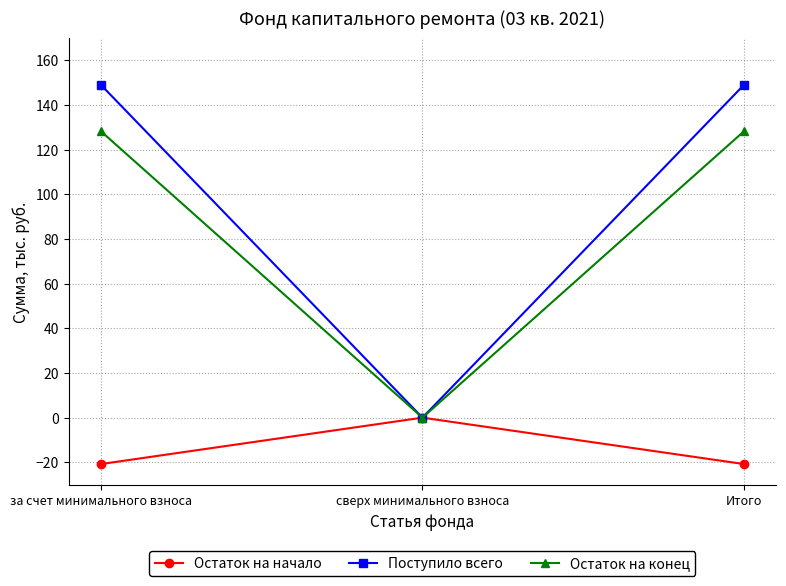

What is the total value across all series at за счет минимального взноса?

256.4